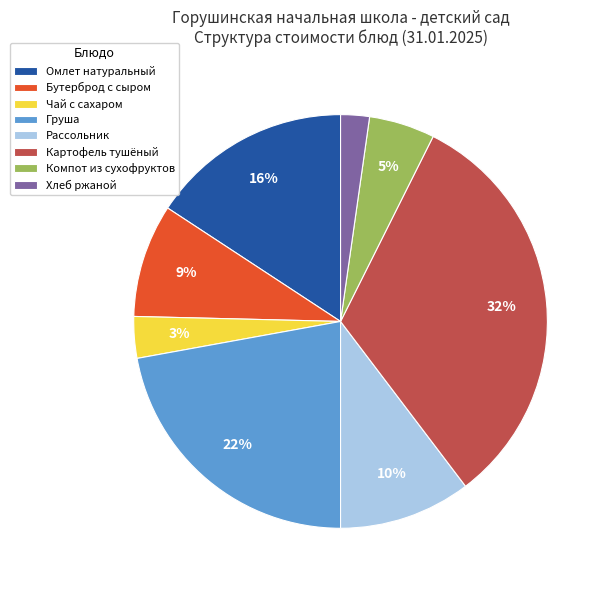

How many segments does this pie chart have?

8